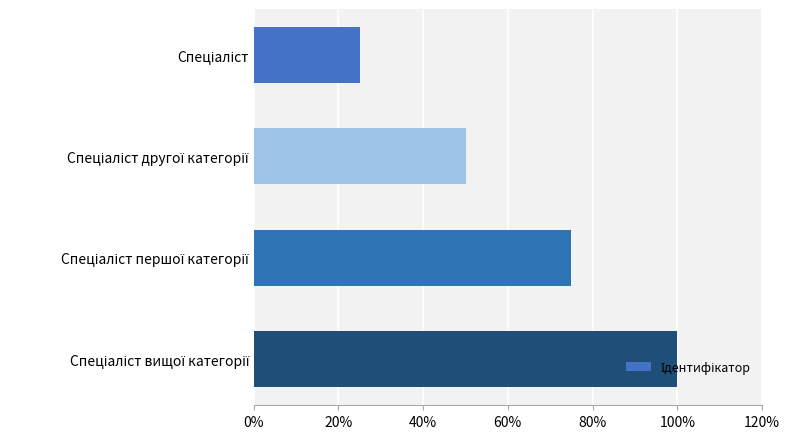

Count the values in the range 0 to 1.

4